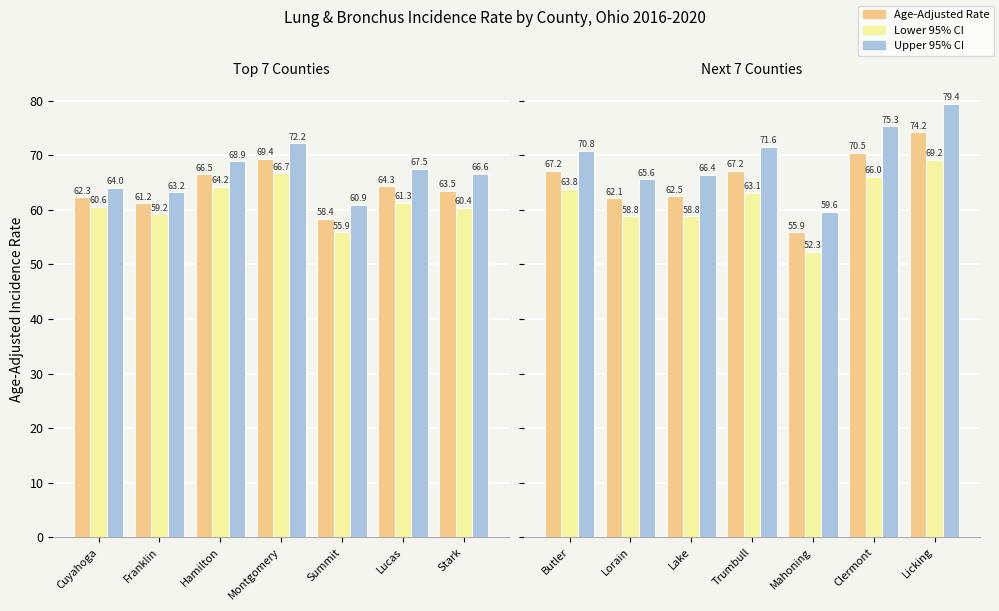

Are the bars grouped side by side (vs. stacked)?

Yes